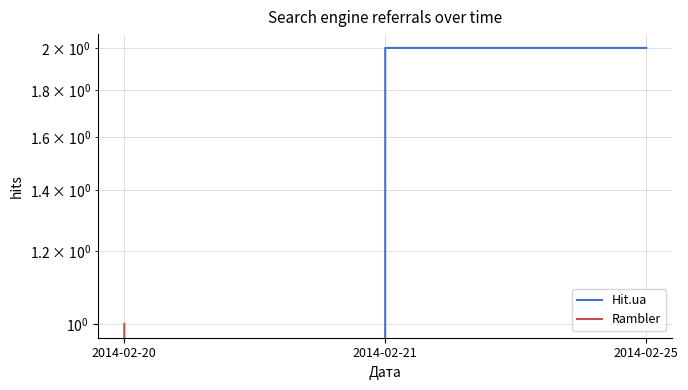

What is the difference between the highest and lowest values at 2014-02-21?

2